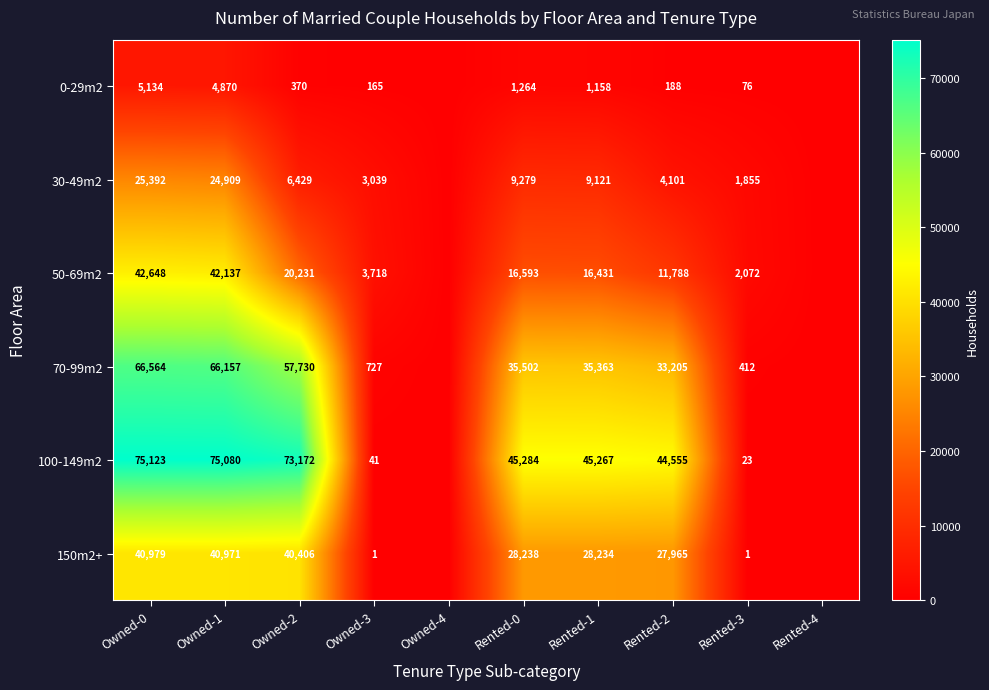

What is the difference between the 0-29m2 values at Rented-1 and Owned-2?

788